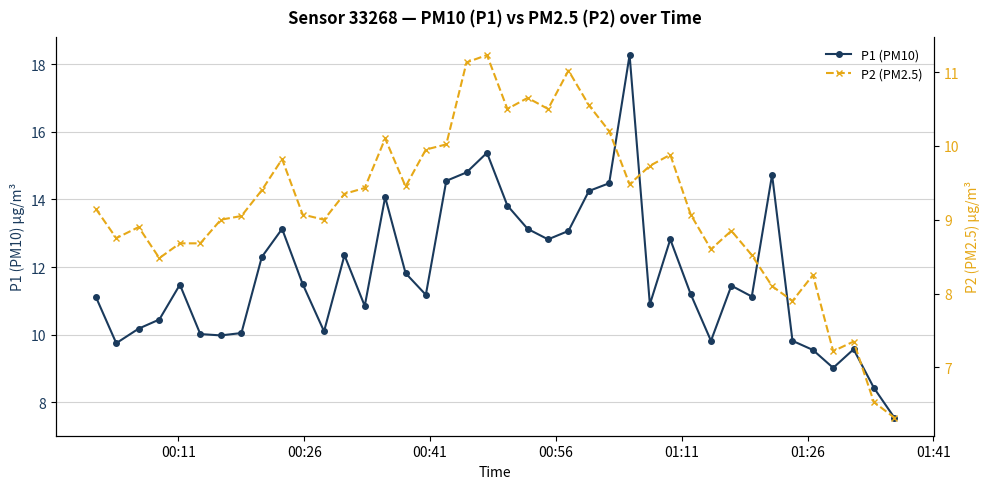

What is the value of the P1 (PM10) point at the 2nd from the left?

9.8